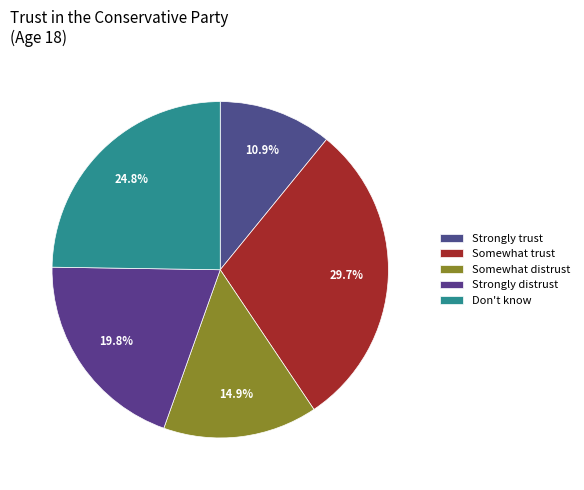

Count the number of slices in the pie.

5